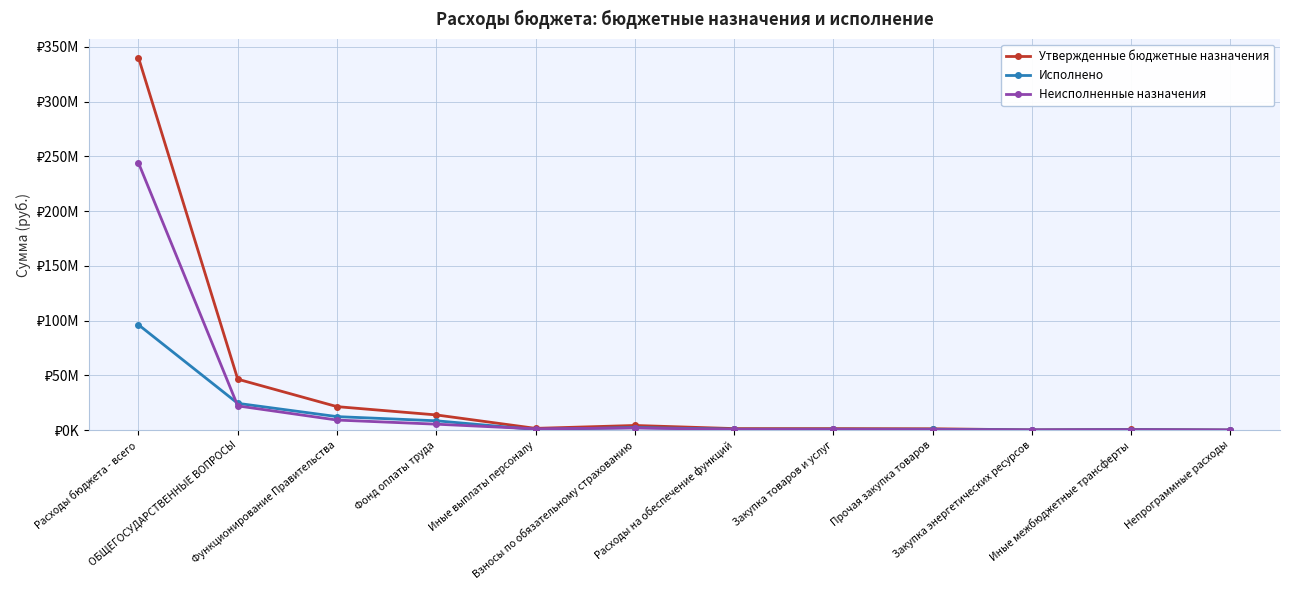

List the series in order of their peak value, lowest first.

Исполнено, Неисполненные назначения, Утвержденные бюджетные назначения